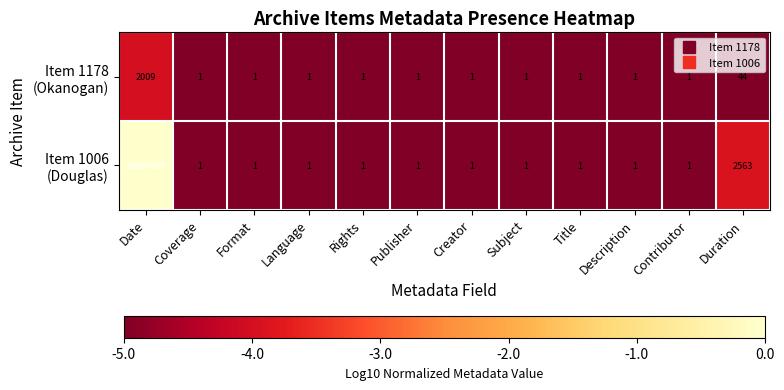

What is the maximum value shown in the chart?

20090509